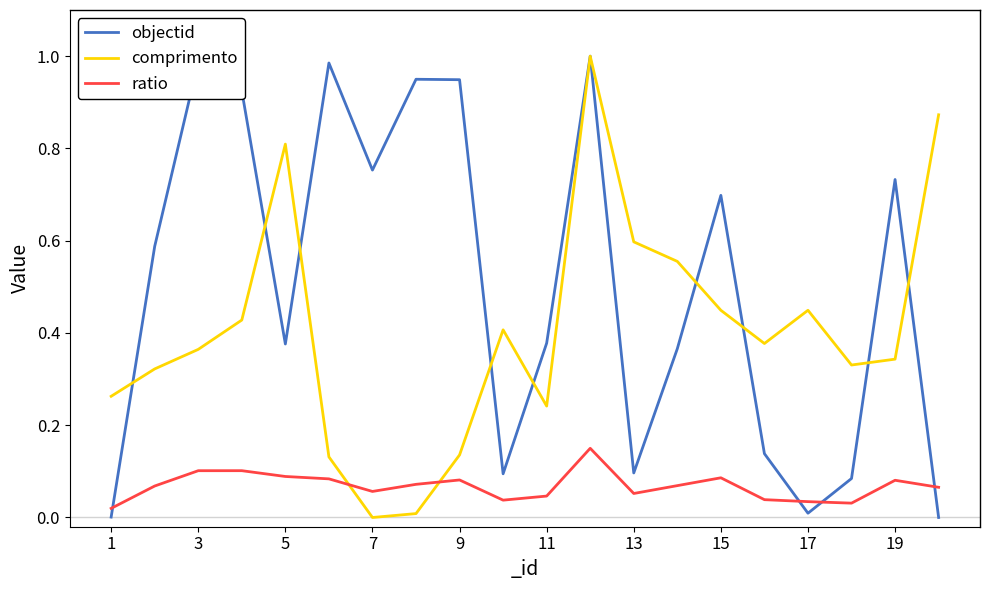

How many times do ratio and comprimento cross each other?

2